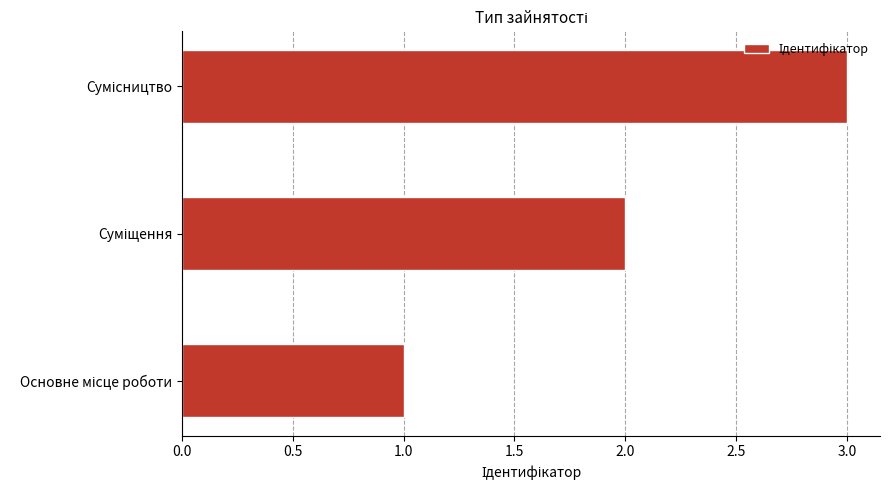

What is the greatest value displayed?

3